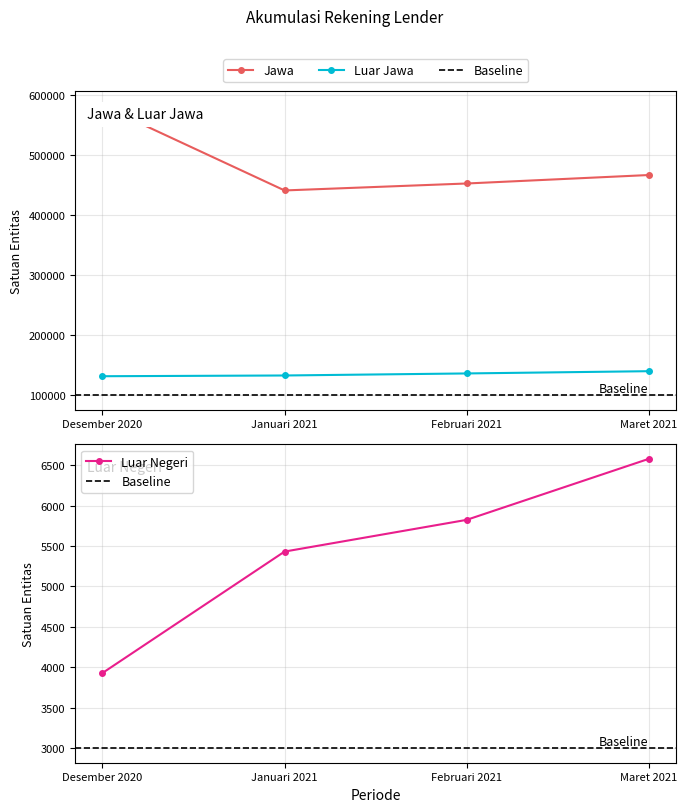

What is the sum of all Luar Jawa values?

540551